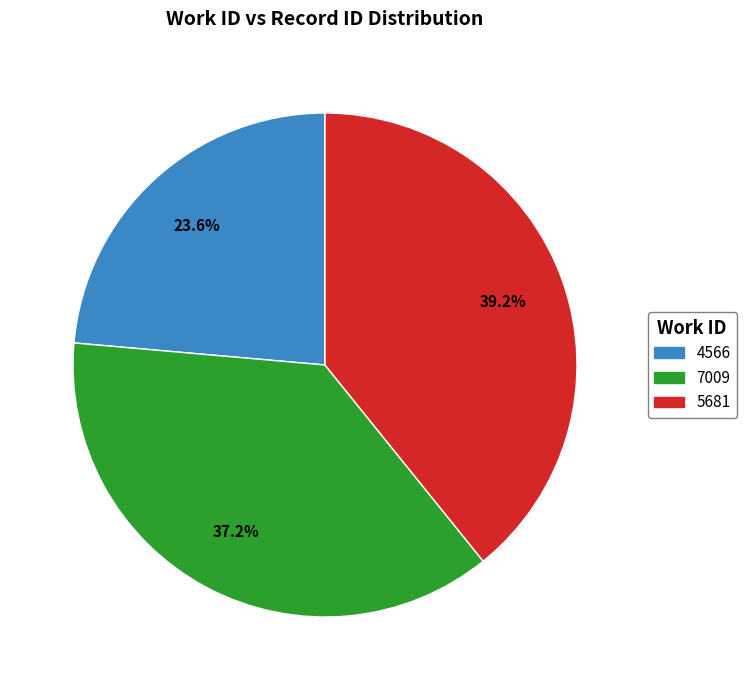

Combined, what portion of the pie is 5681 and 7009?

76.4%